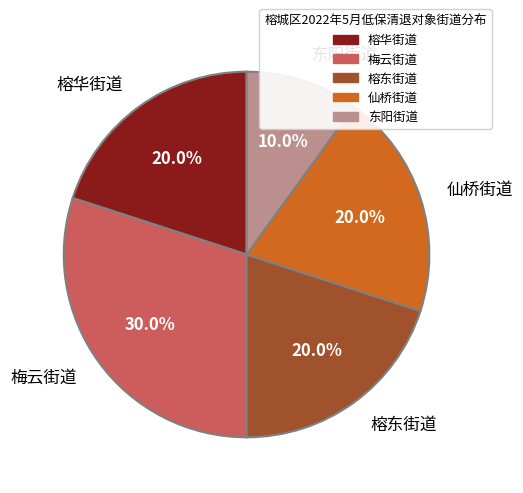

To the nearest percent, what is the combined percentage of 东阳街道 and 梅云街道?

40%